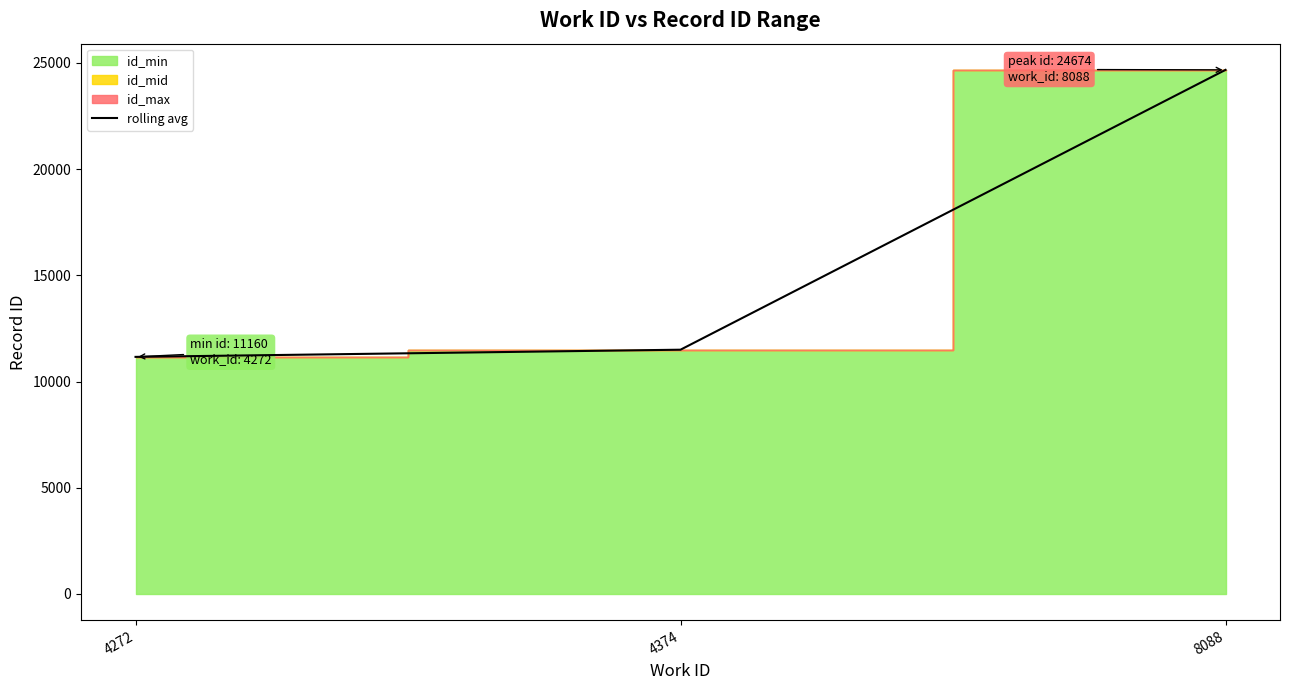

The value at 4374 is 6945. True or false?

False